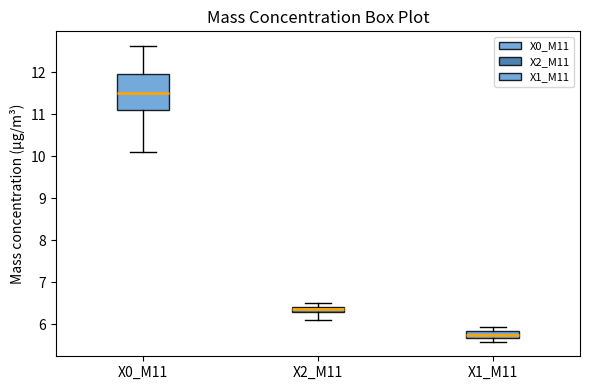

Which box is the tallest, from its lower edge to its upper edge?

X0_M11